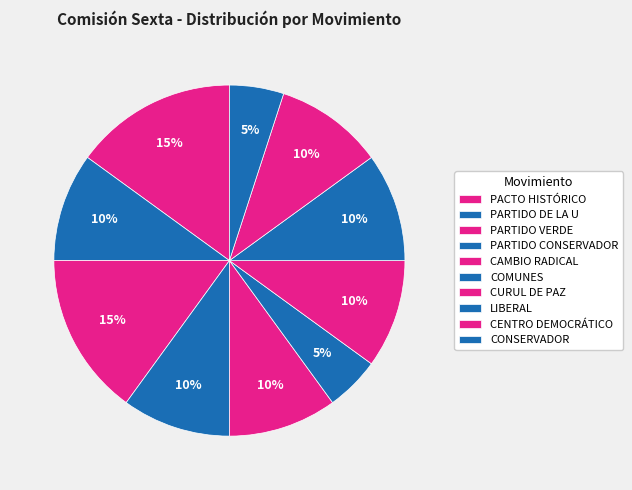

How many segments does this pie chart have?

10